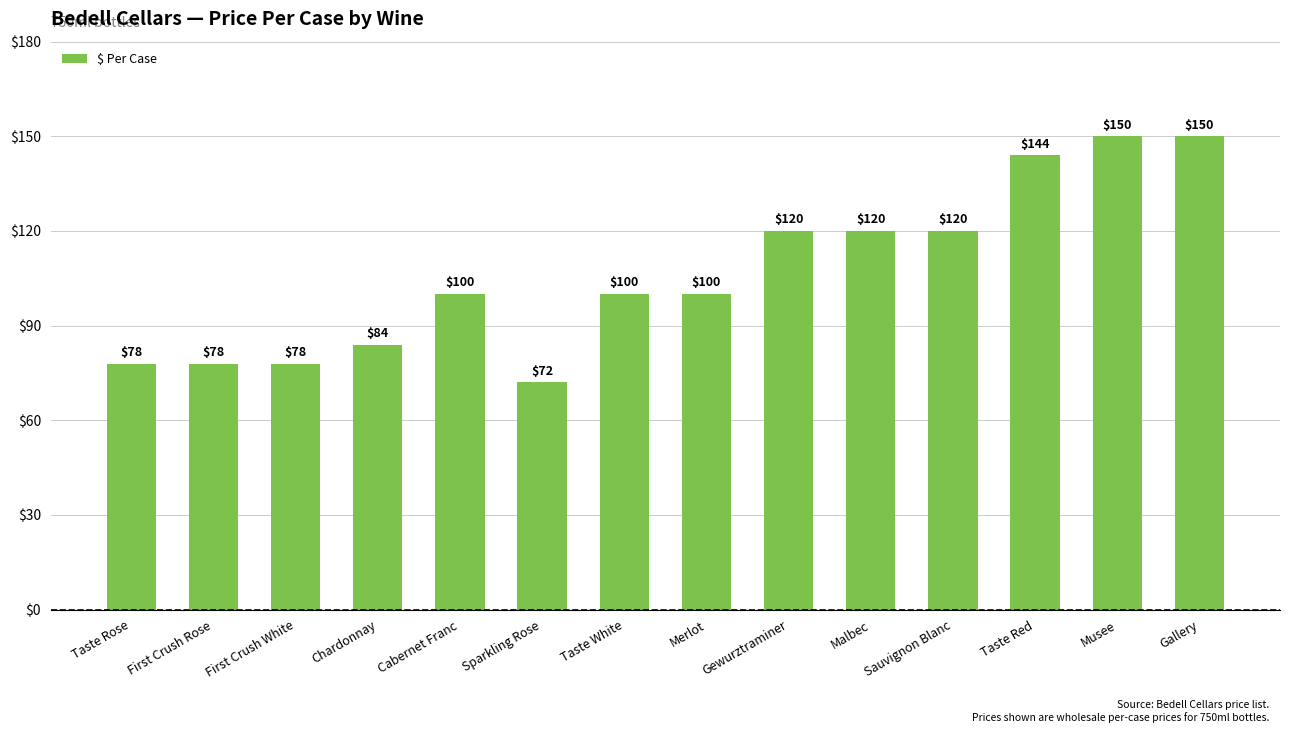

Read the value at Gallery, to the nearest 5.

150